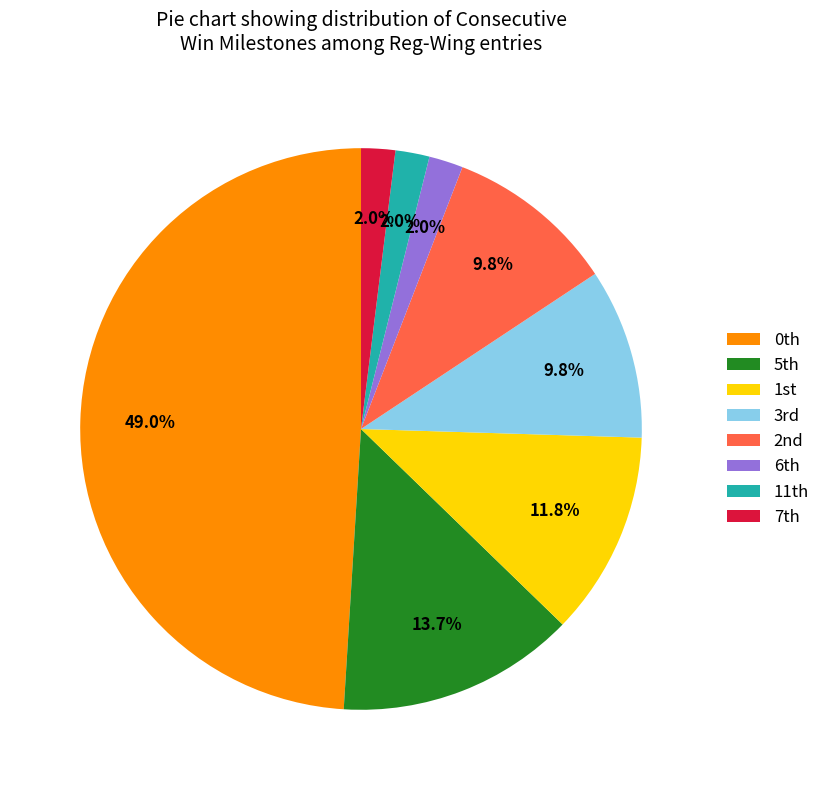

How many segments does this pie chart have?

8